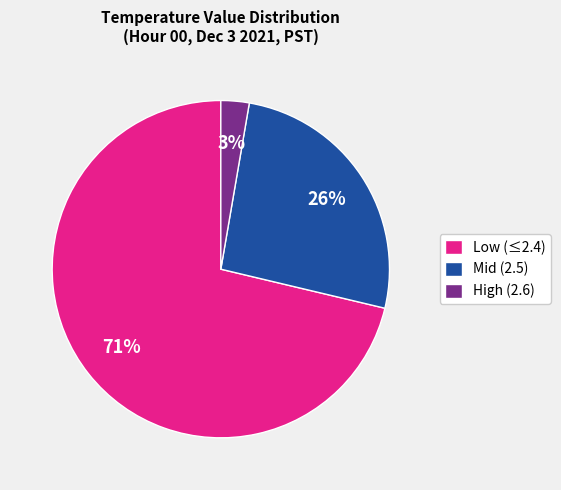

What is the smallest slice in the pie chart?

High (2.6)